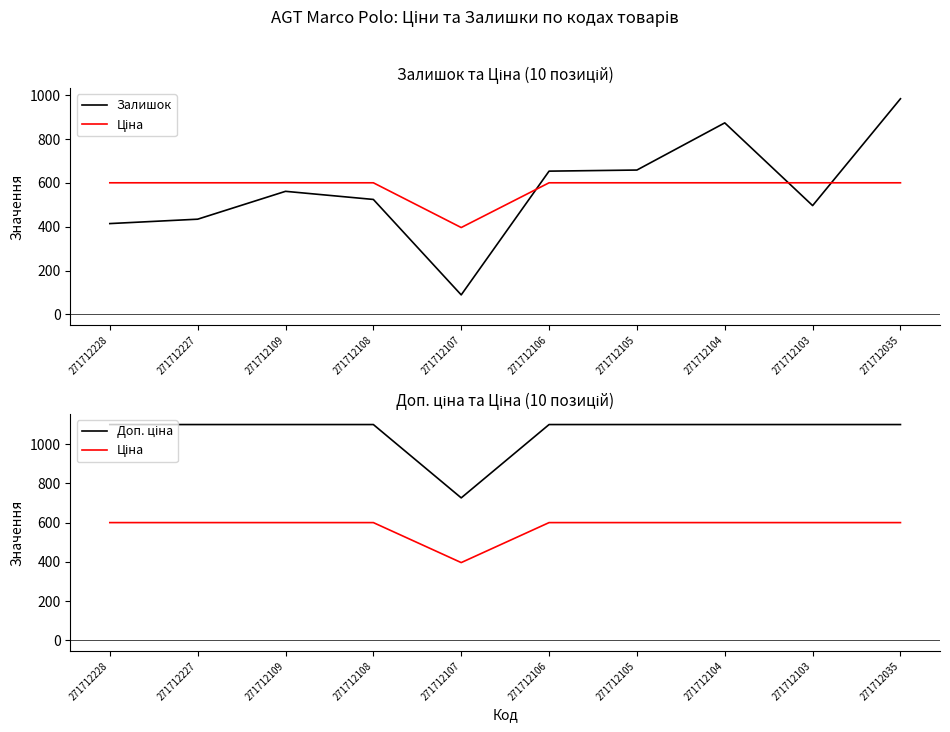

What is the maximum value shown in the chart?

1100.0